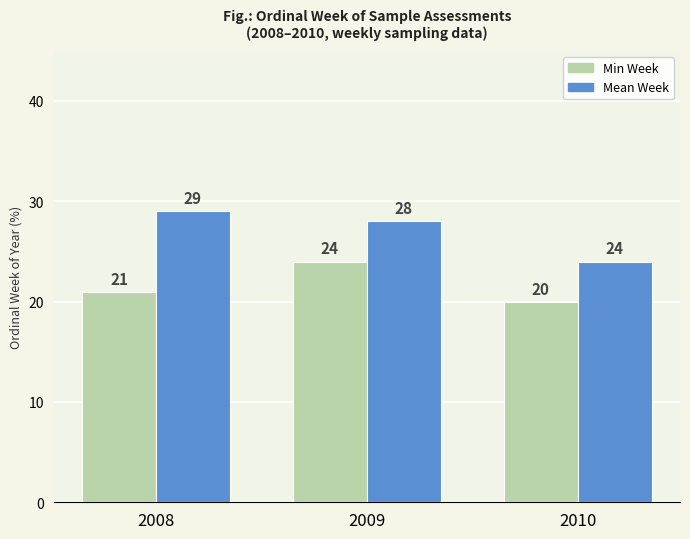

What is the spread (max minus min) of values at 2008?

8